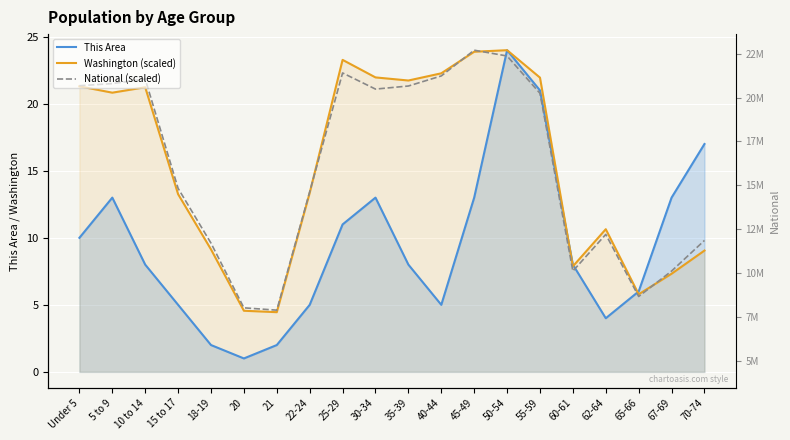

Where is This Area nearest to the value 12?

5 to 9